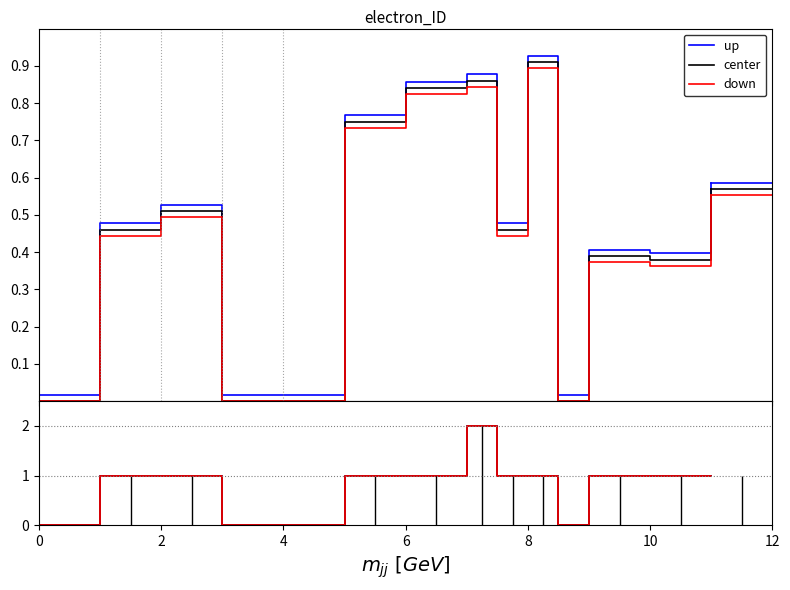

What is the difference between the second highest and minimum values in the down series?

1